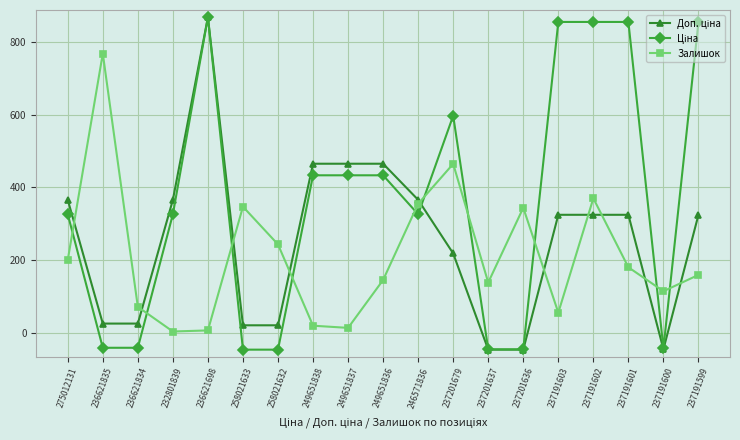

What is the sum of all Залишок values?

3996.0